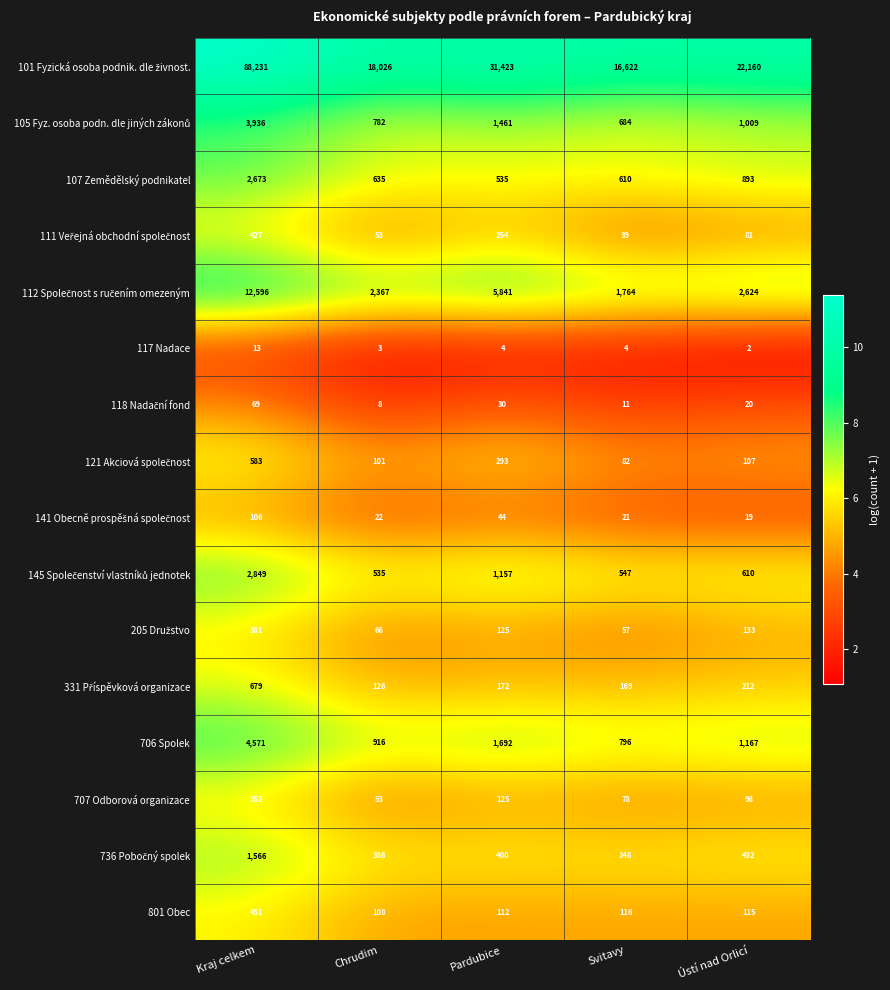

Rank the categories by 706 Spolek value from lowest to highest.

Svitavy, Chrudim, Ústí nad Orlicí, Pardubice, Kraj celkem